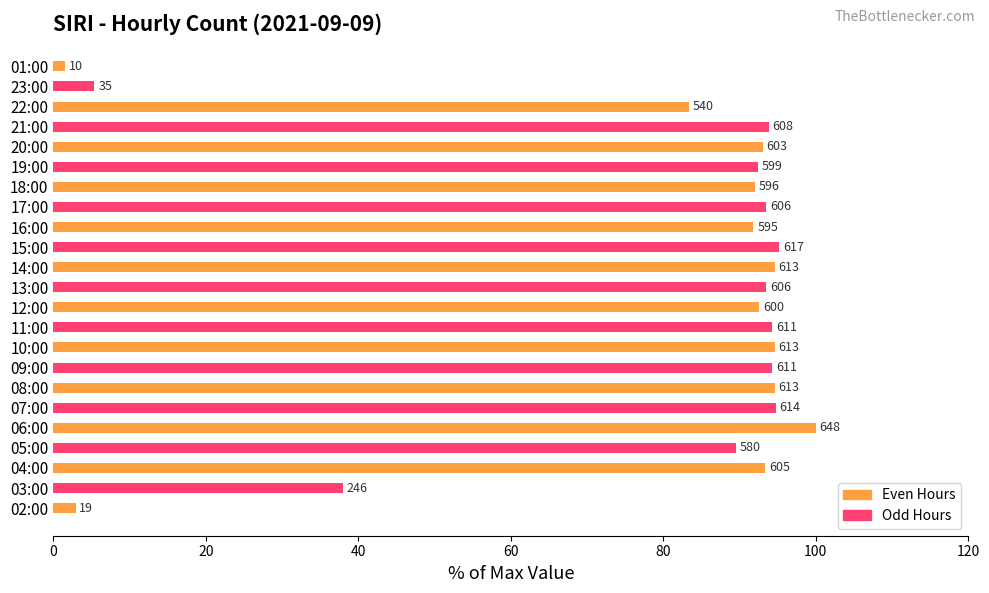

What is the smallest value displayed?

1.5